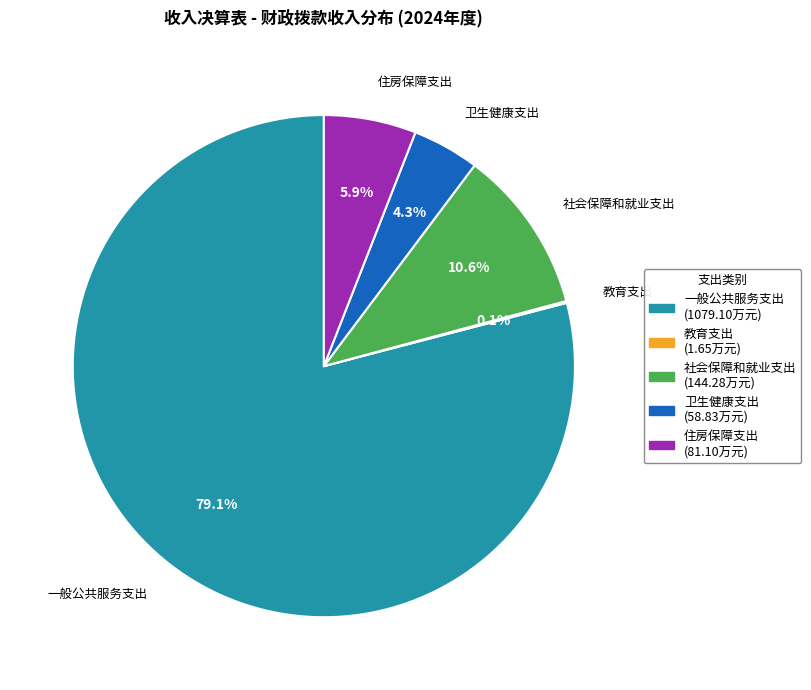

Does any single category account for the majority?

Yes